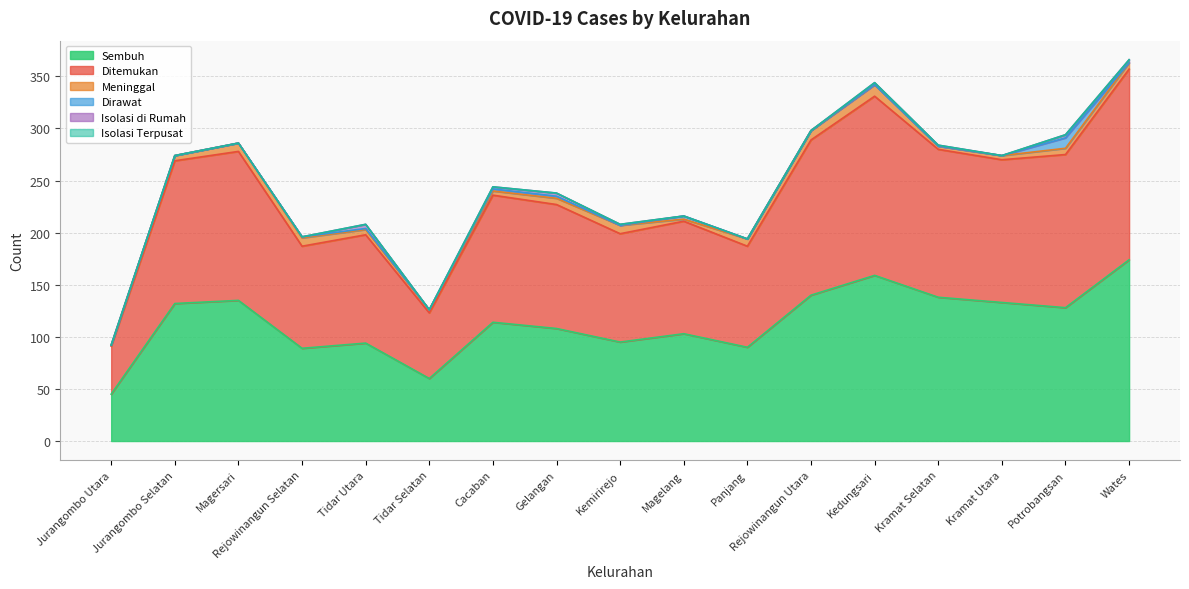

Between Magersari and Rejowinangun Utara, which is larger?

Rejowinangun Utara